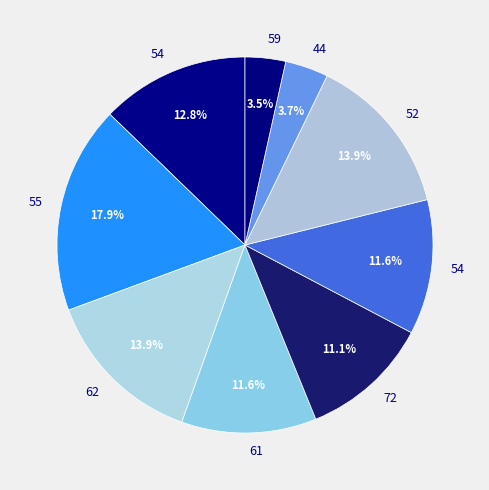

Does any single category account for the majority?

No